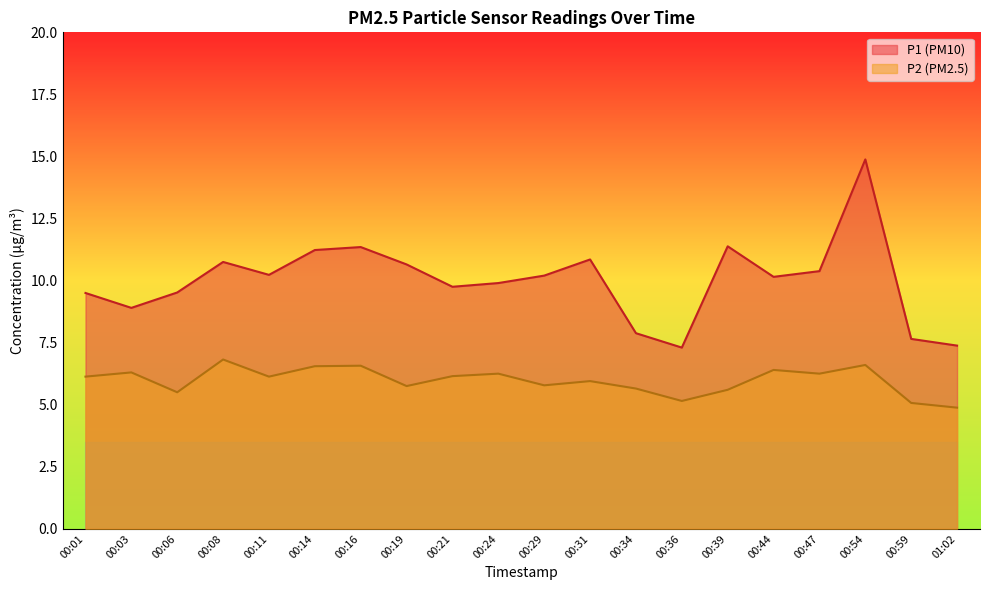

Read the P2 value at 00:59.

5.1